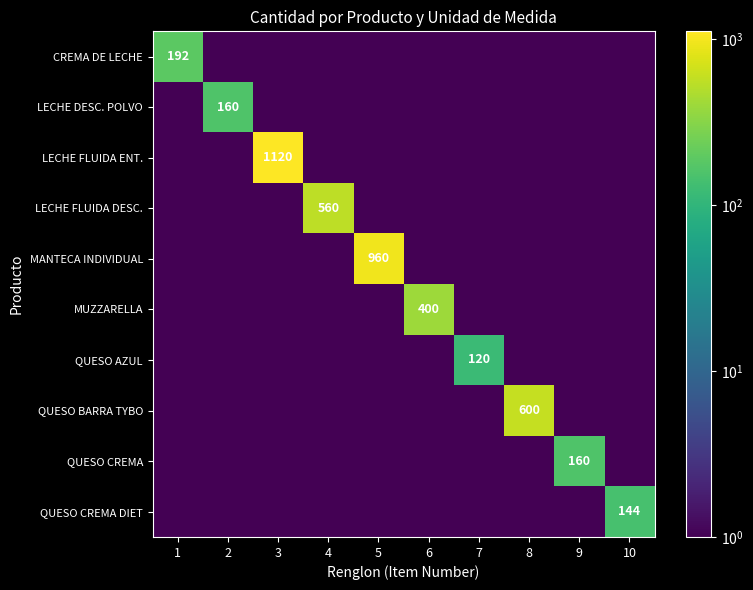

At which category is the sum across all series the highest?

3